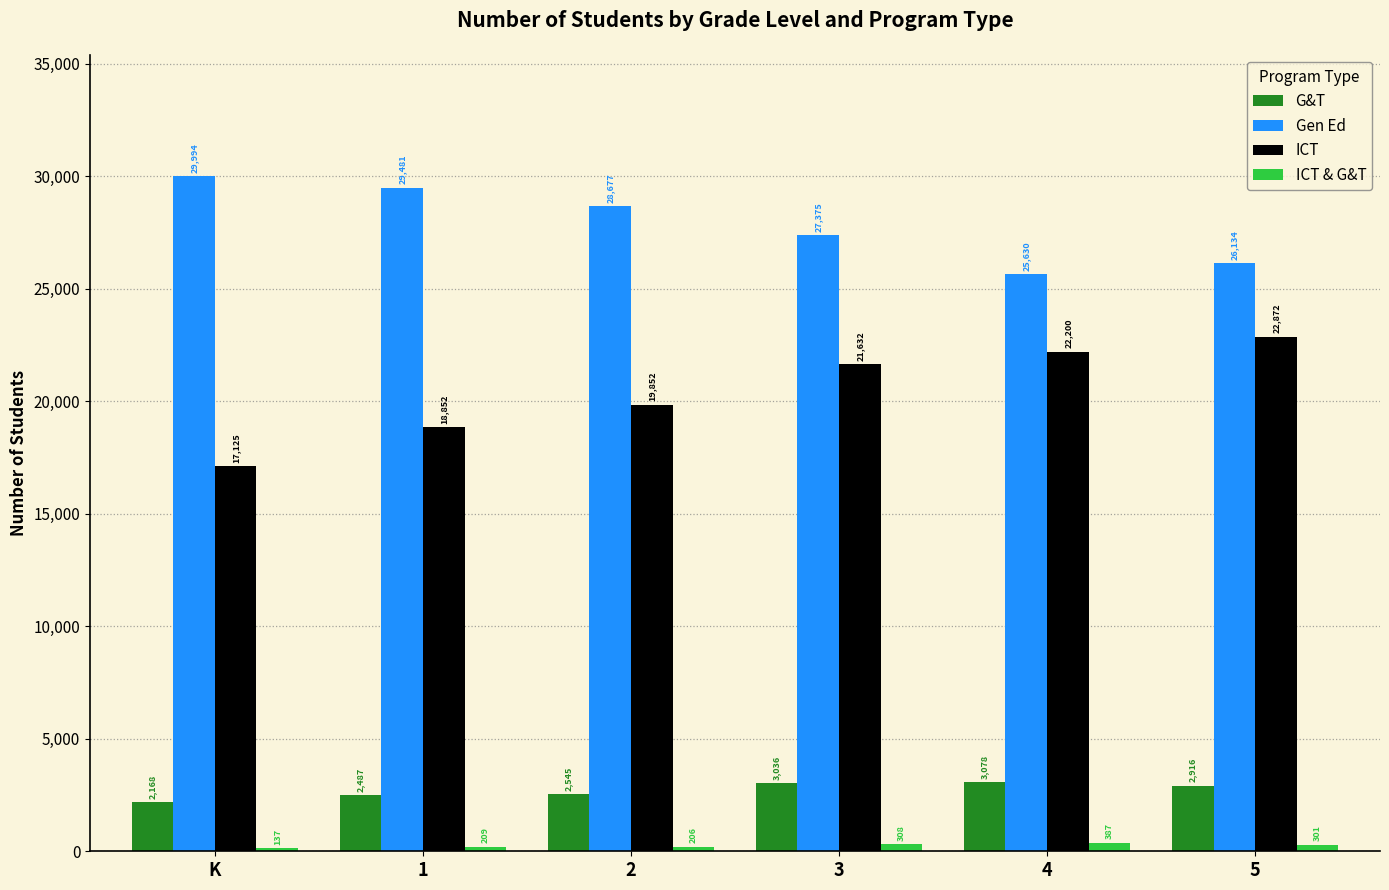

Reading right to left, list all the values displayed in this chart.

G&T: 2916	3078	3036	2545	2487	2168
Gen Ed: 26134	25630	27375	28677	29481	29994
ICT: 22872	22200	21632	19852	18852	17125
ICT & G&T: 301	387	308	206	209	137